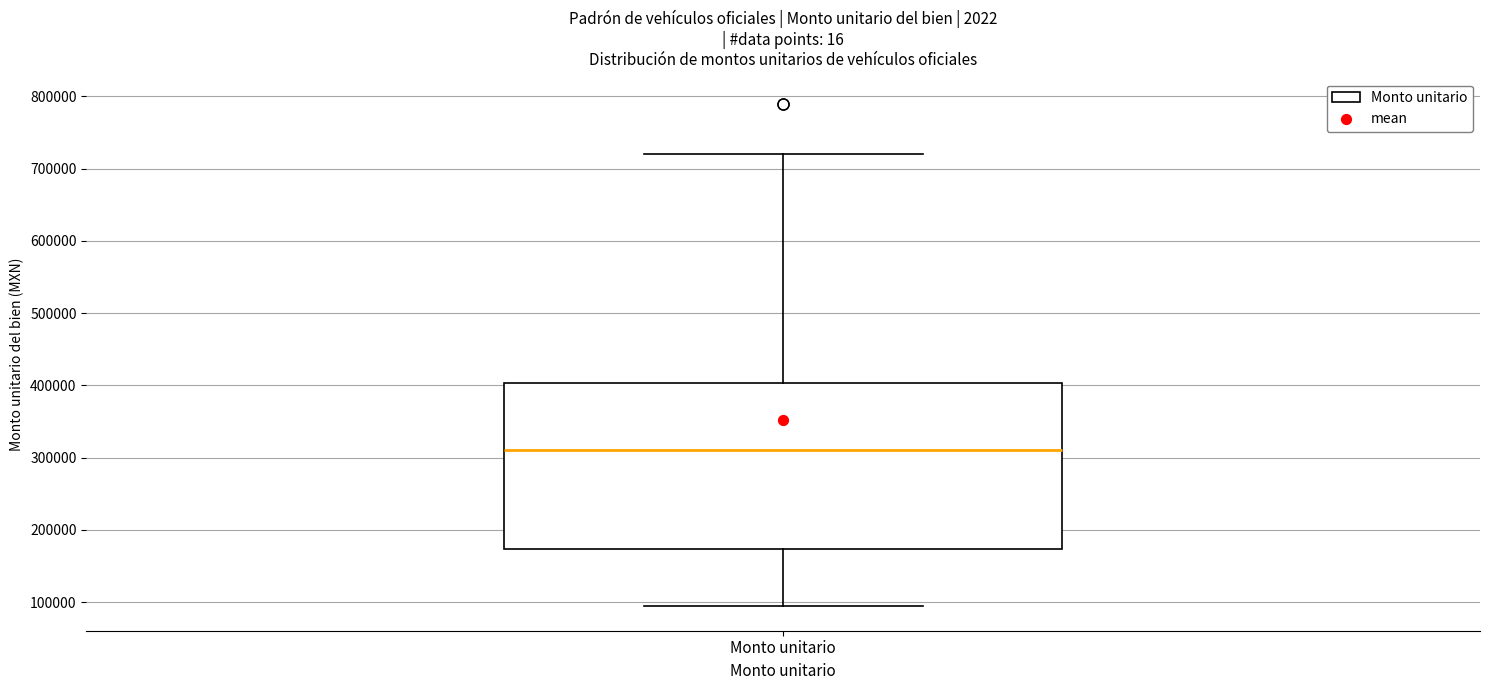

Where does the lower whisker of the box for Monto unitario end on the y-axis? The values are not printed on the chart, so give them approximately, as read against the axis.

100000